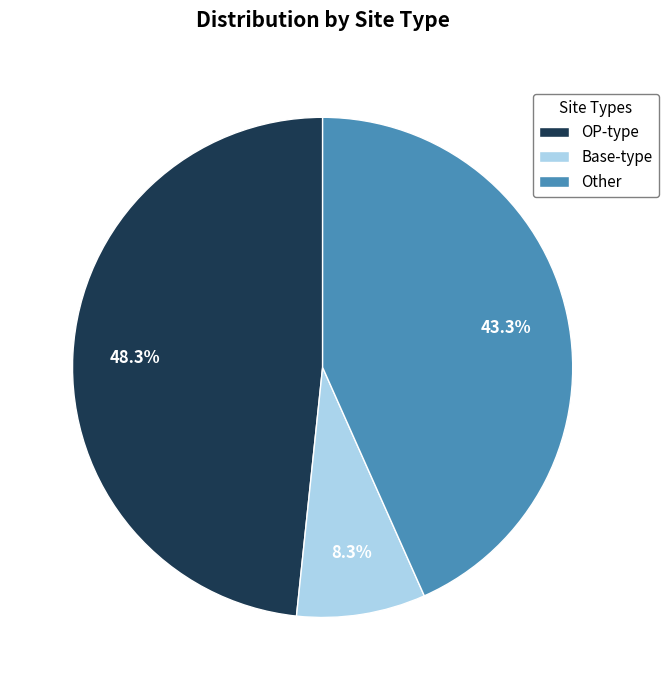

Combined, what portion of the pie is Base-type and OP-type?

56.7%